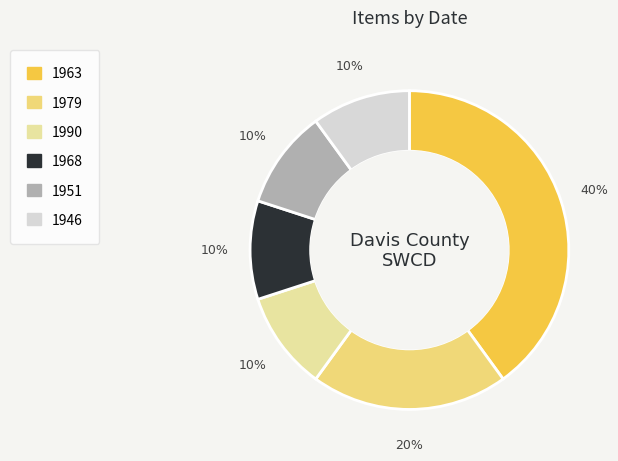

Is it true that 1990 is 1% of the pie?

False